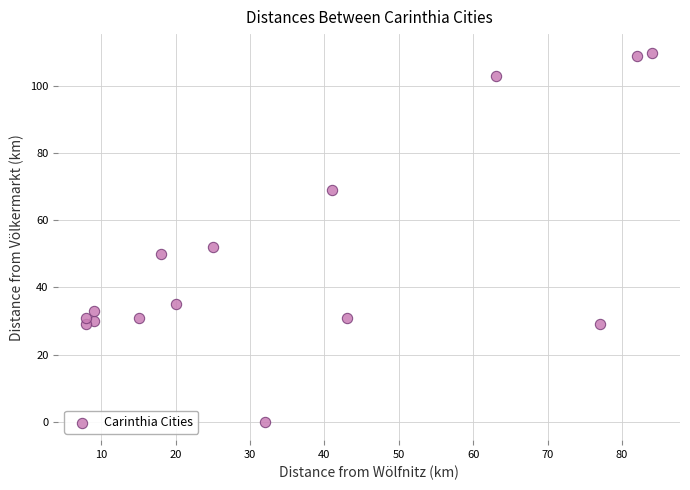

What is the range of Y values (max minus min)?

110